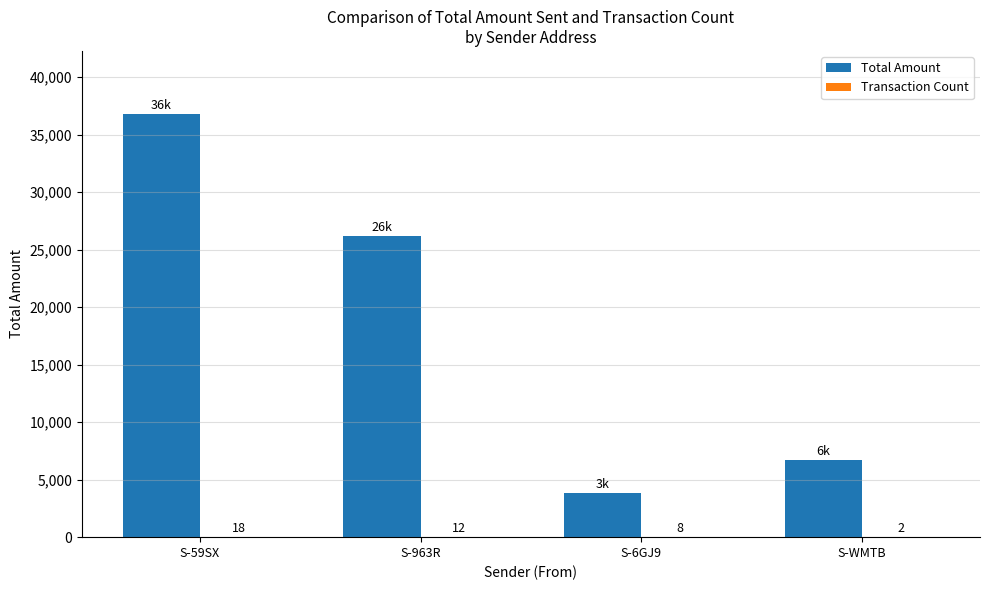

How many data points does each series have?

4